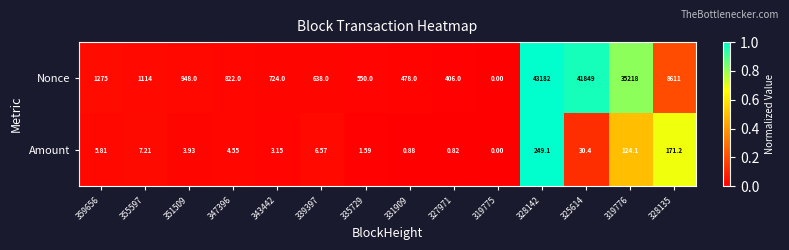

List the series in order of their overall mean, lowest first.

Amount, Nonce